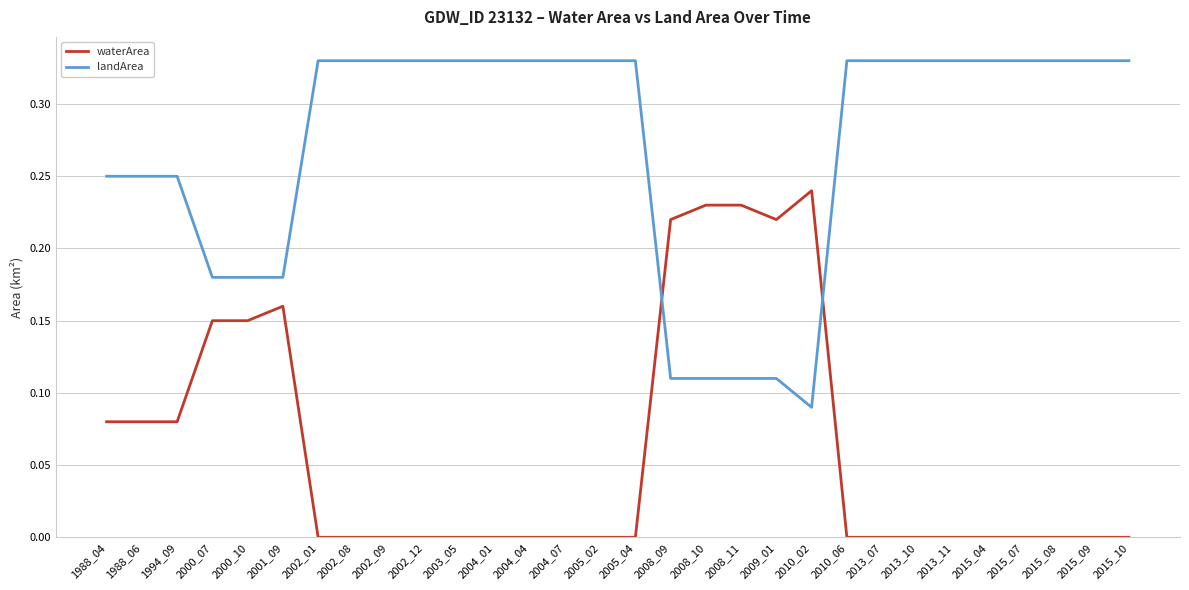

What is the sum of all landArea values?

8.1